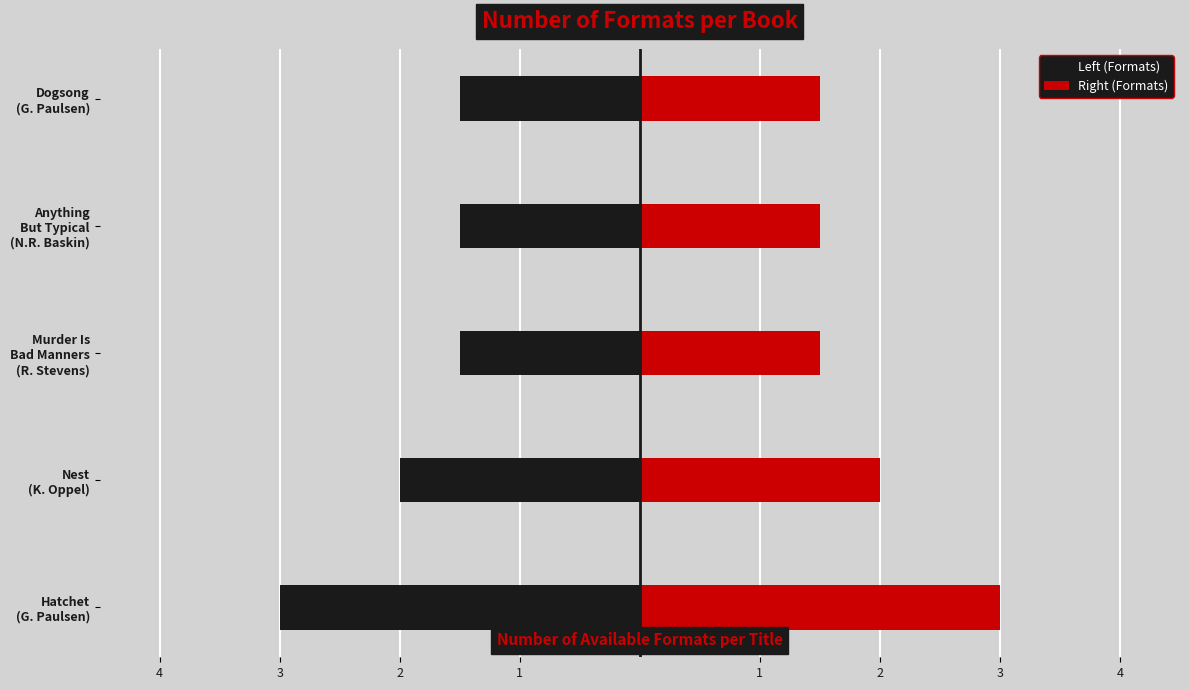

Which series has the largest total across all categories?

Right (Formats)